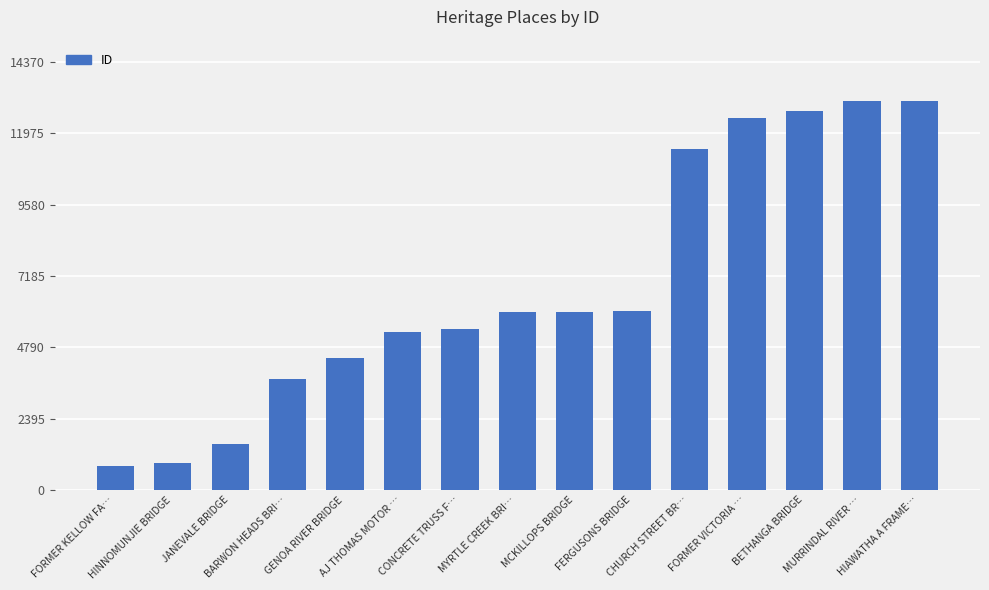

What is the value of the 2nd bar from the left?

894